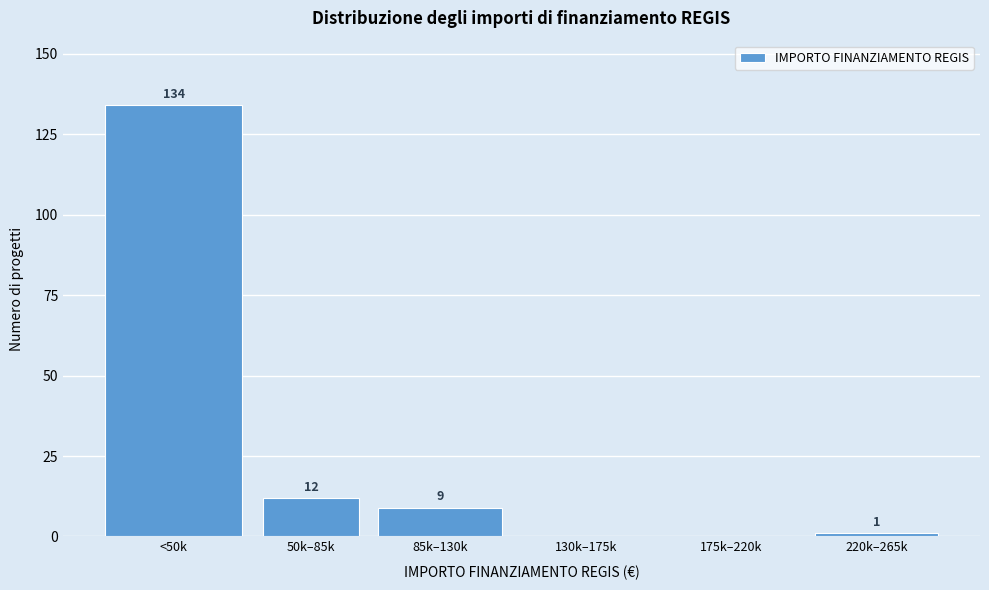

Reading right to left, extract all data points from this chart.

220k–265k=1	175k–220k=0	130k–175k=0	85k–130k=9	50k–85k=12	<50k=134